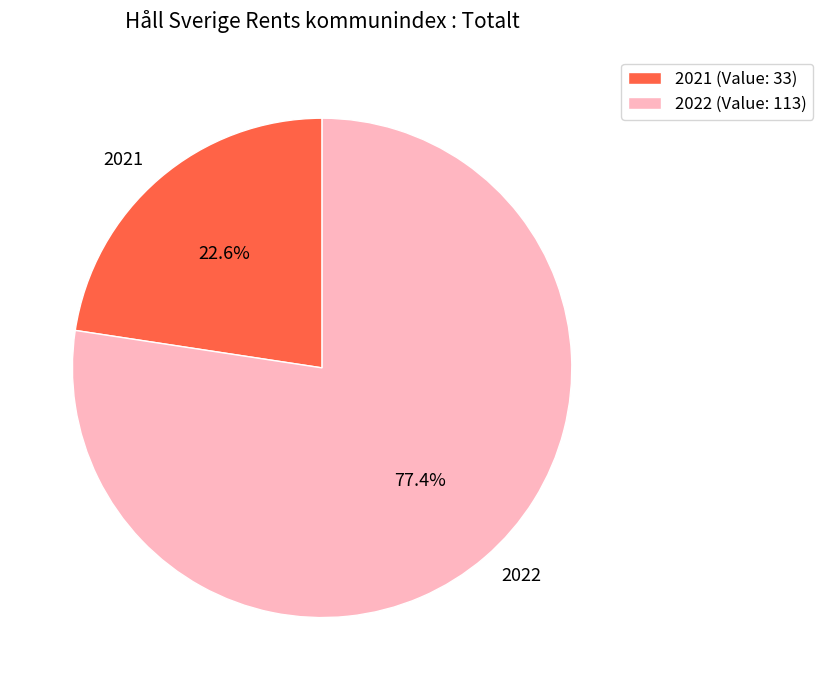

Which category has the biggest portion of the pie?

2022